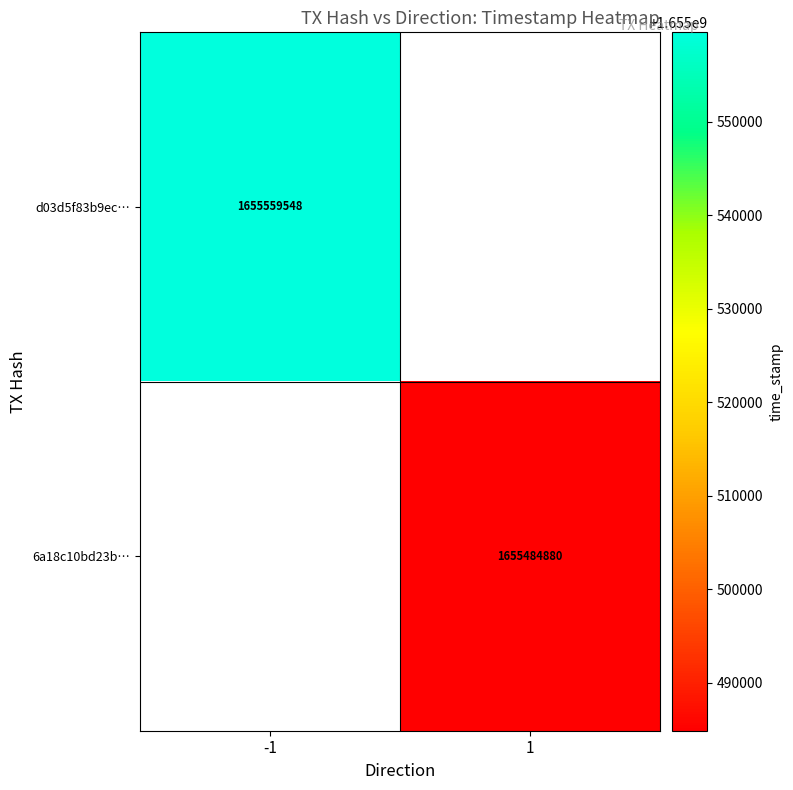

Is it true that 6a18c10bd23b… equals 1655484880 at 1?

True